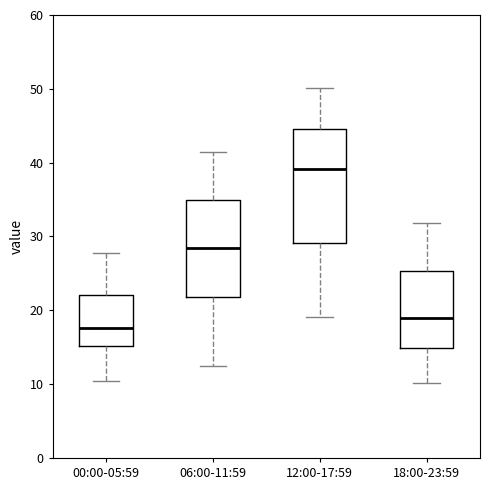

Reading left to right, read every box against the y-axis: the position of its median line, the range the box covers, and the ends of its whiskers. The values are not printed on the chart, so give them approximately, as read against the axis.

00:00-05:59: median 18, box 15 to 22, whiskers 10 to 28
06:00-11:59: median 28, box 22 to 35, whiskers 13 to 42
12:00-17:59: median 39, box 29 to 45, whiskers 19 to 50
18:00-23:59: median 19, box 15 to 25, whiskers 10 to 32